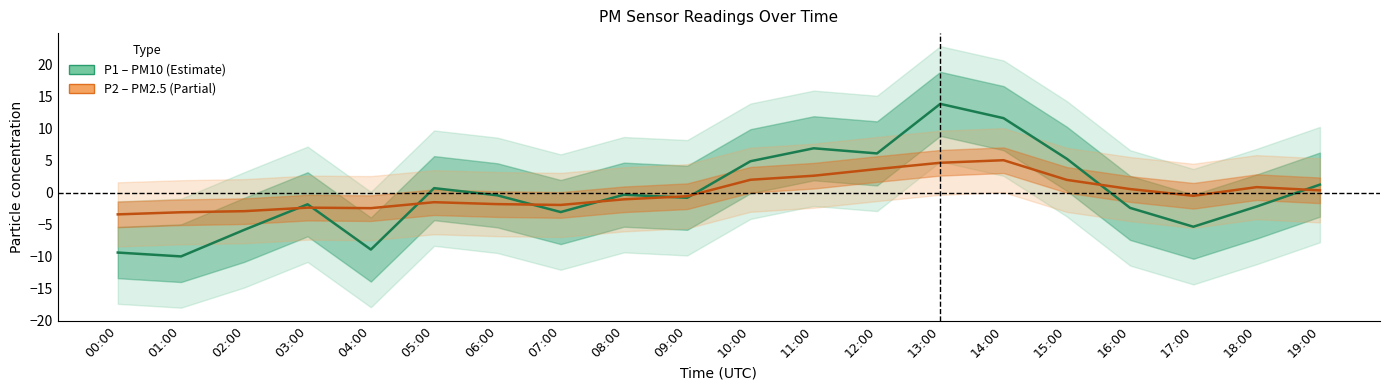

Does the chart have visible grid lines?

No